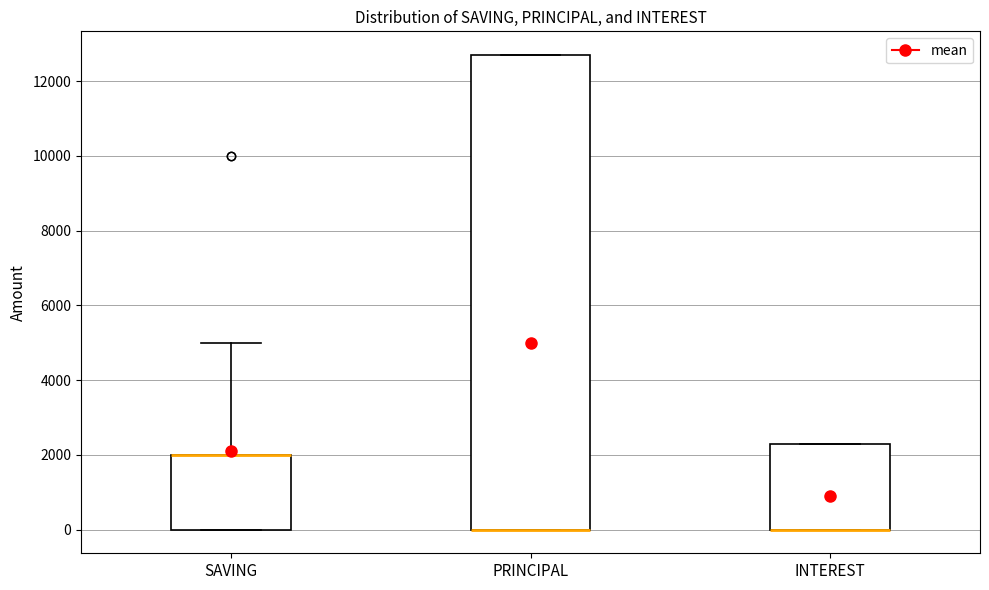

Reading left to right, read every box against the y-axis: the position of its median line, the range the box covers, and the ends of its whiskers. The values are not printed on the chart, so give them approximately, as read against the axis.

SAVING: median 2000 (drawn on the box's upper edge), box 0 to 2000, whiskers 0 to 5000
PRINCIPAL: median 0 (drawn on the box's lower edge), box 0 to 12800, whiskers 0 to 12800
INTEREST: median 0 (drawn on the box's lower edge), box 0 to 2400, whiskers 0 to 2400